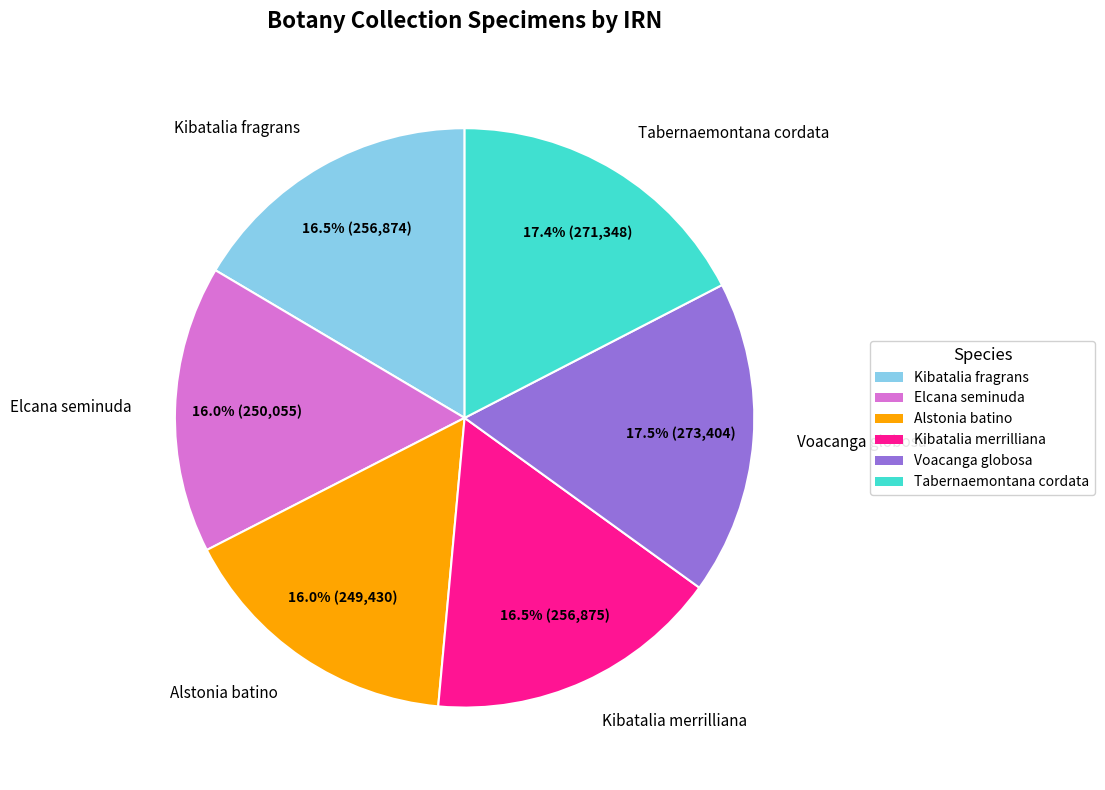

Count the number of slices in the pie.

6